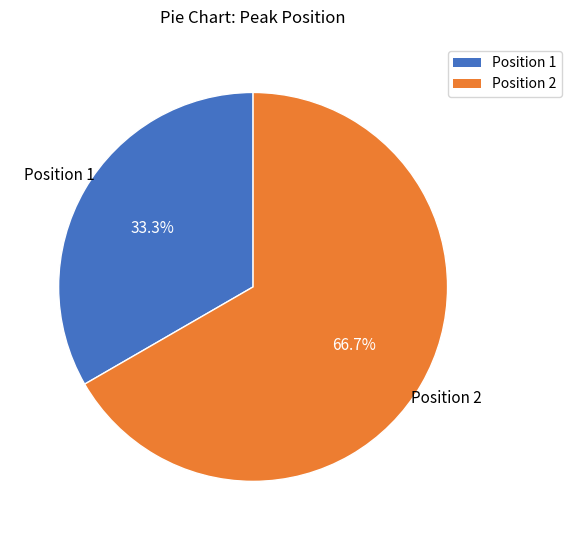

The Position 1 slice represents 33% of the pie. True or false?

True